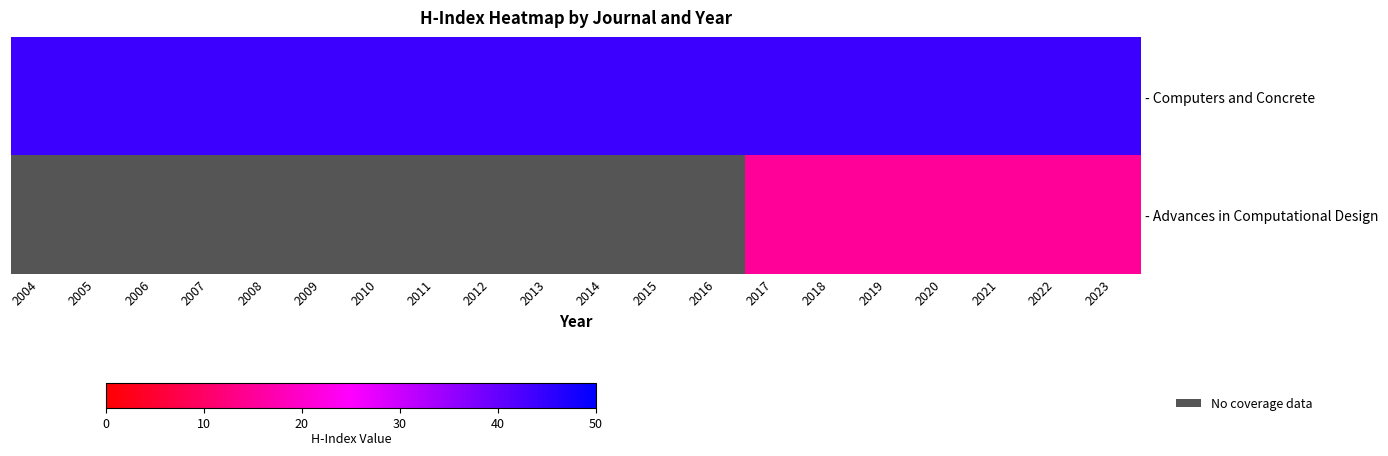

What is the sum of the - Computers and Concrete values at 2021 and 2008?

88.0